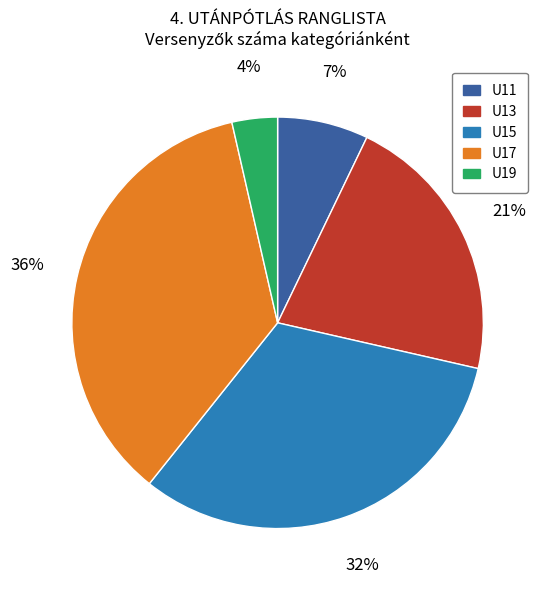

Rank the categories by value from lowest to highest.

U19, U11, U13, U15, U17